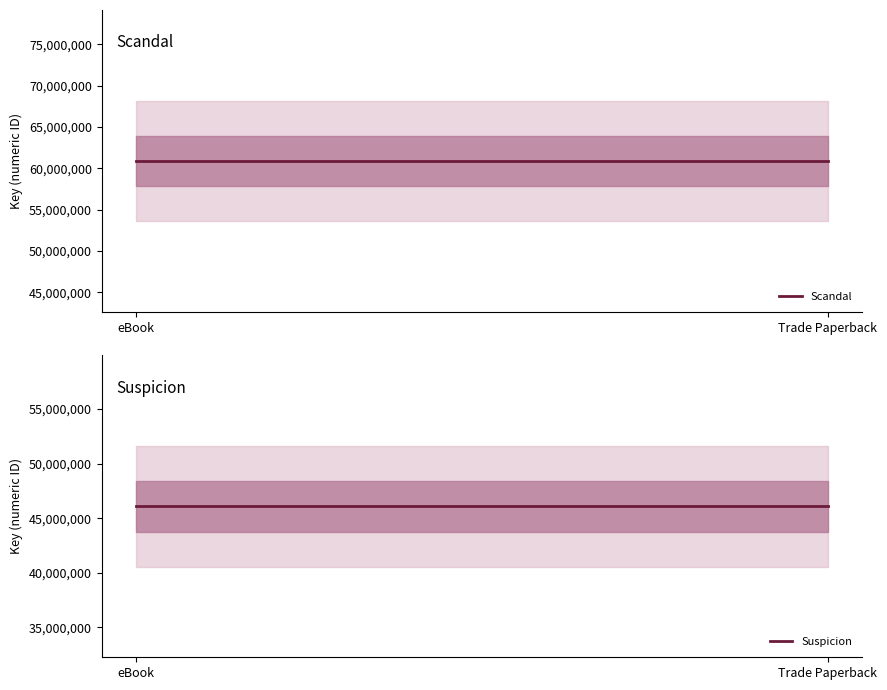

Does the chart have visible grid lines?

No